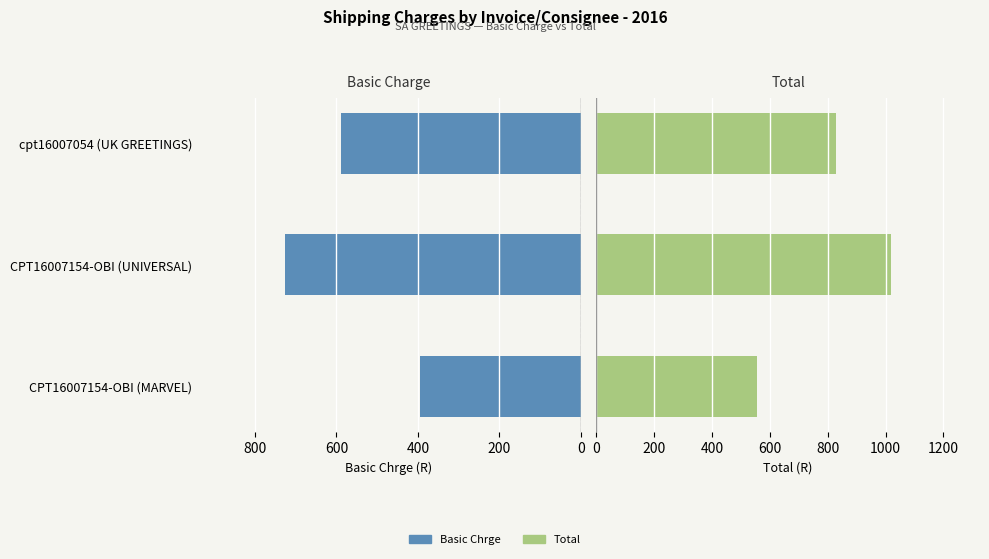

What is the maximum value shown in the chart?

1020.1